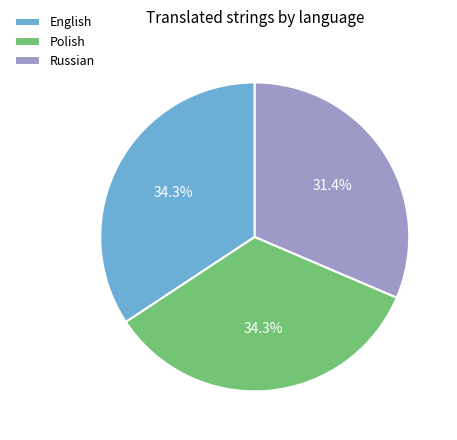

To the nearest percent, what is the average slice percentage?

33%